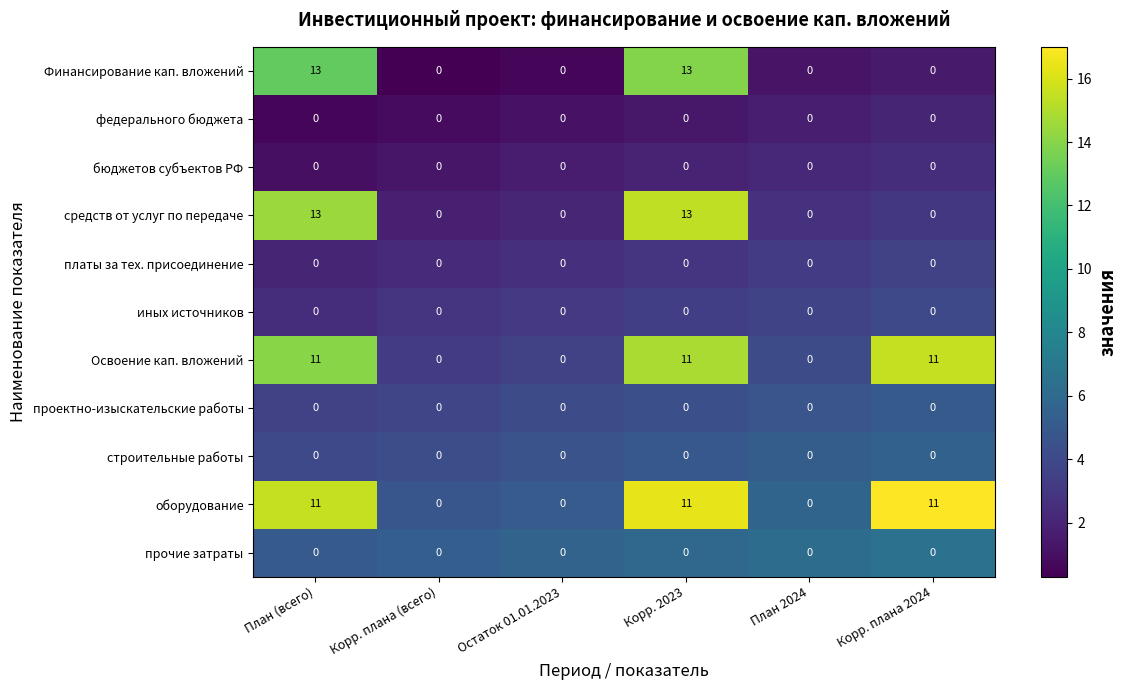

What is the spread (max minus min) of values at Корр. 2023?

13